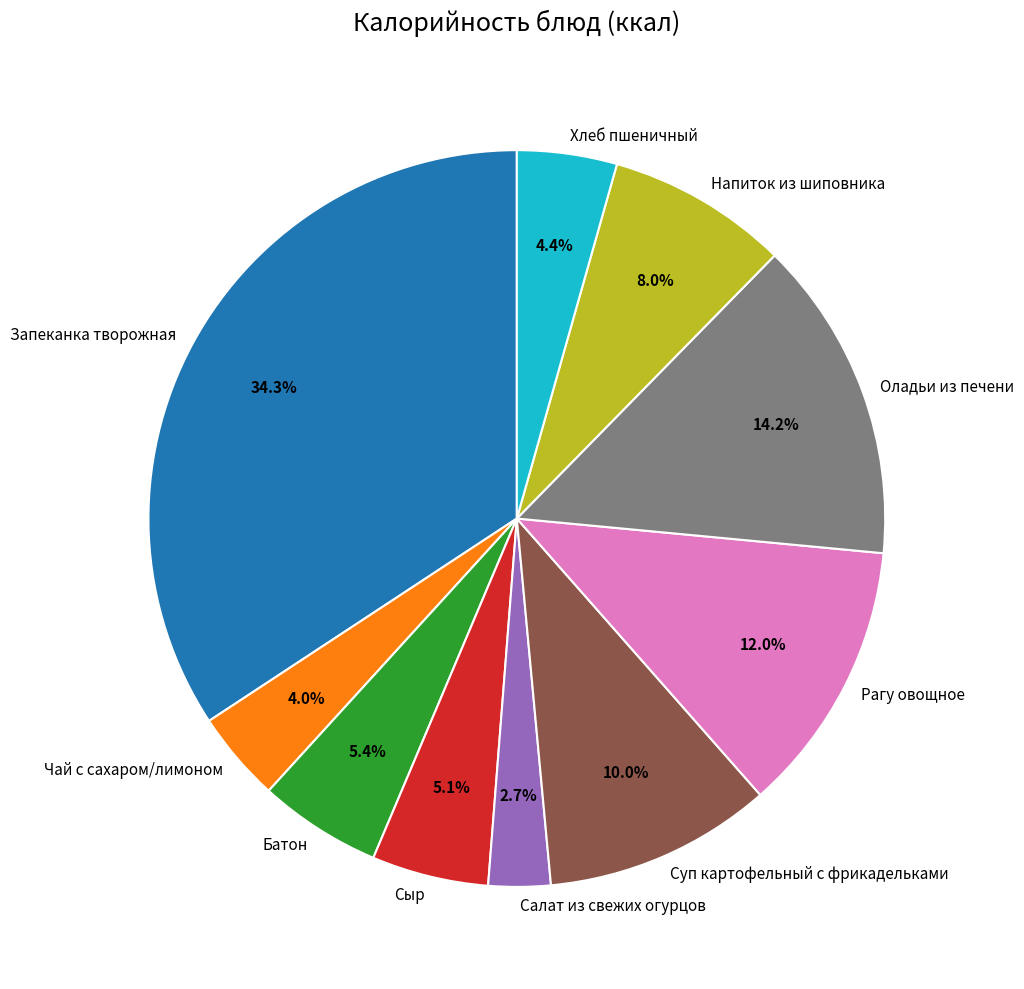

To the nearest percent, what portion does Салат из свежих огурцов represent?

3%